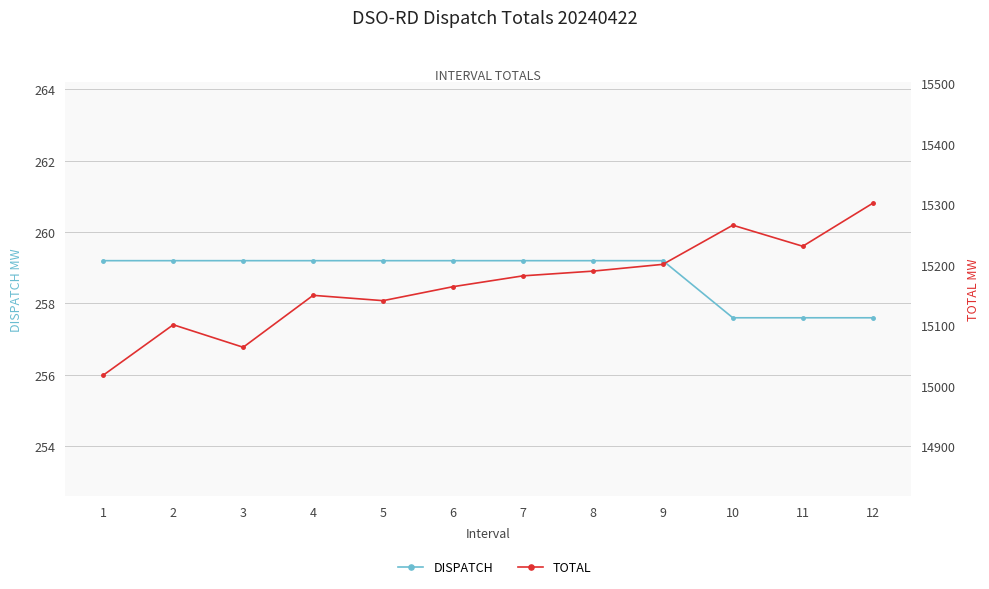

List the series in order of their peak value, lowest first.

DISPATCH, TOTAL